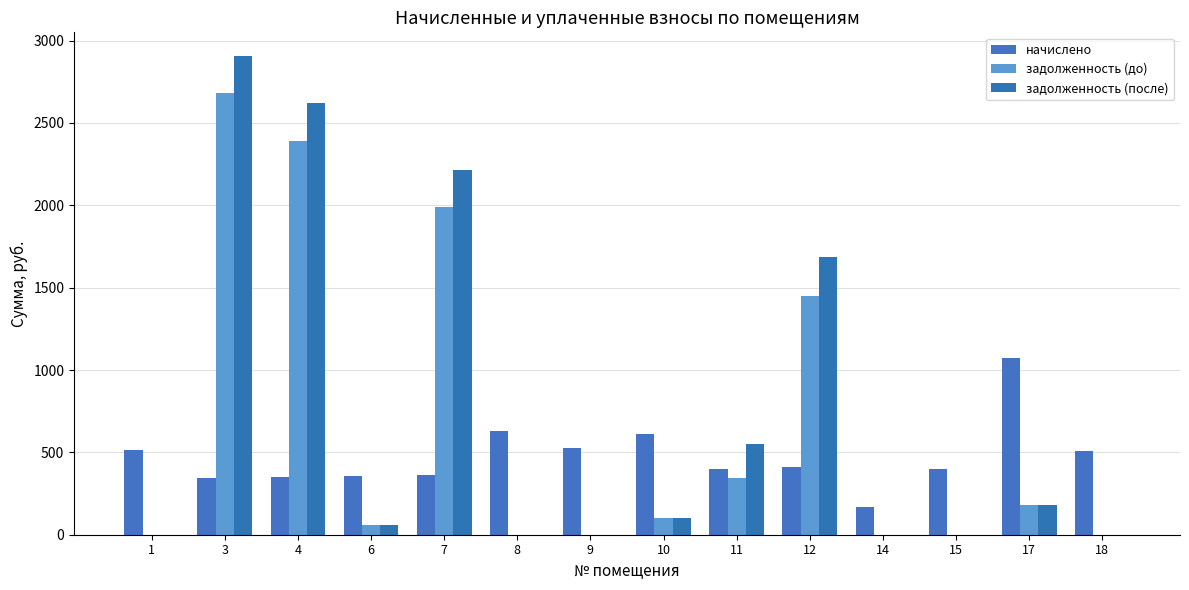

The начислено series shows 278.7 at 15. True or false?

False